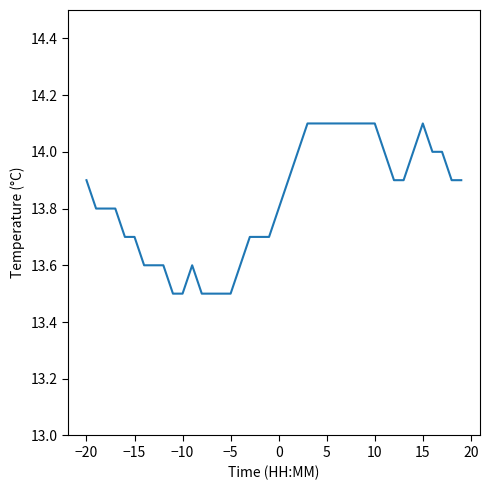

What is the difference between the maximum and minimum values?

0.6